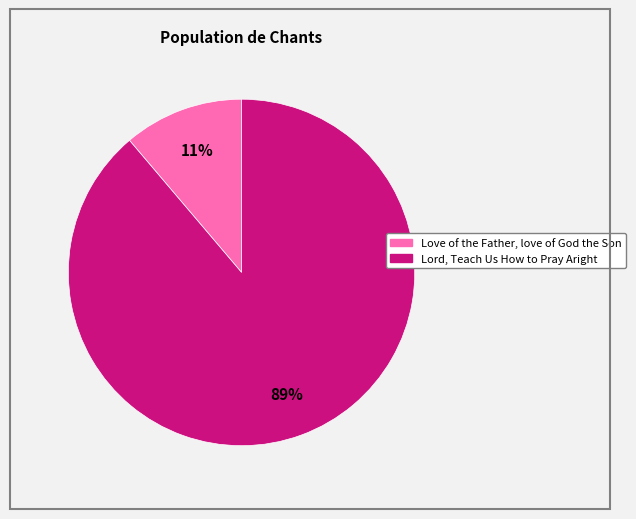

The Lord, Teach Us How to Pray Aright slice represents 82% of the pie. True or false?

False